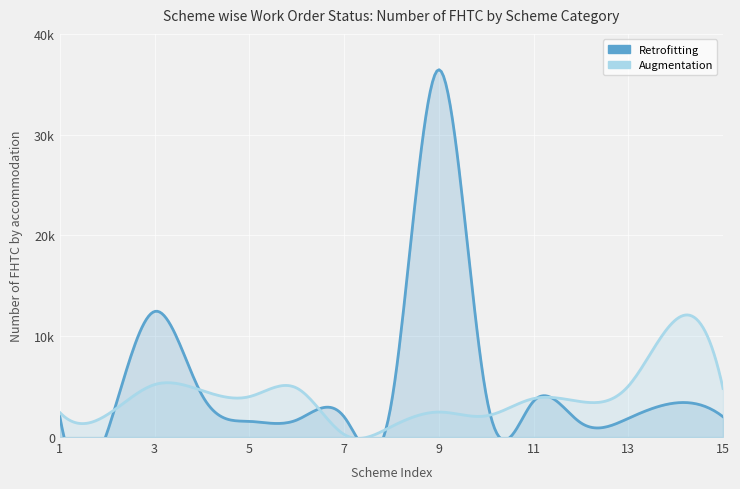

How many data points in Augmentation are above 3815?

7